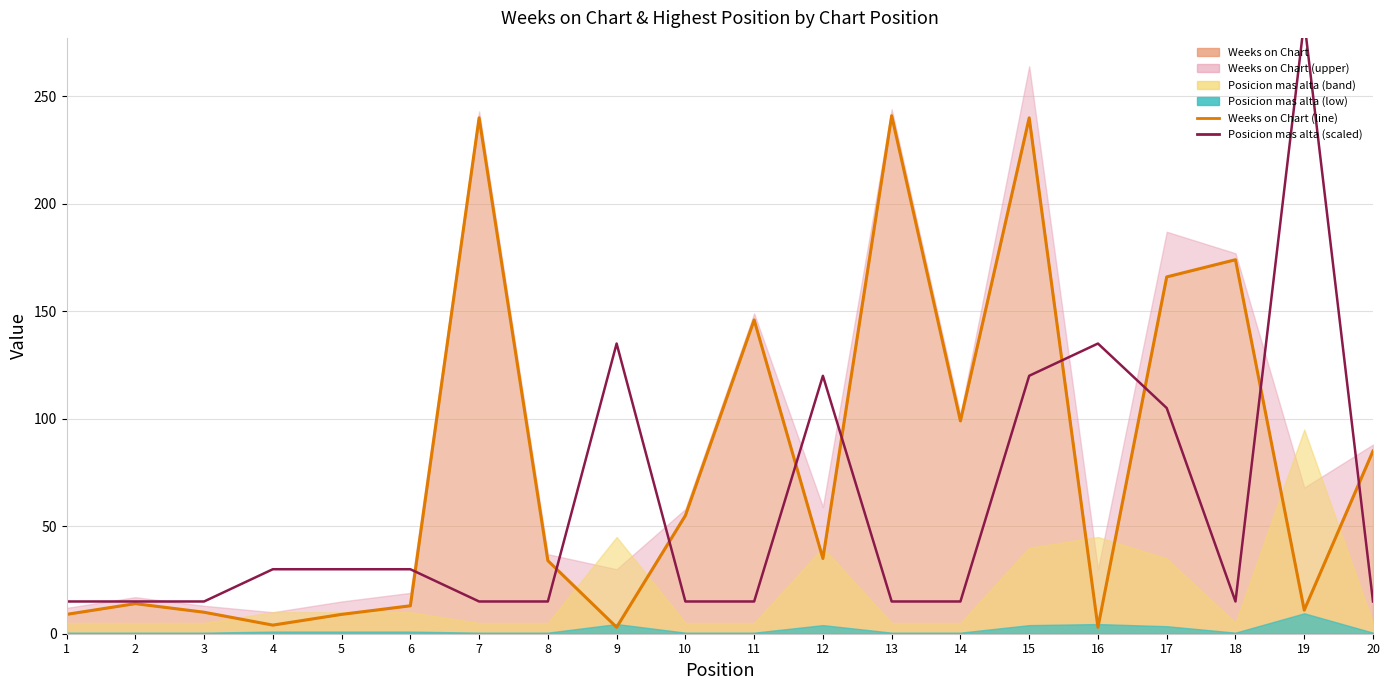

The Weeks on Chart (line) series shows 15 at 5. True or false?

False